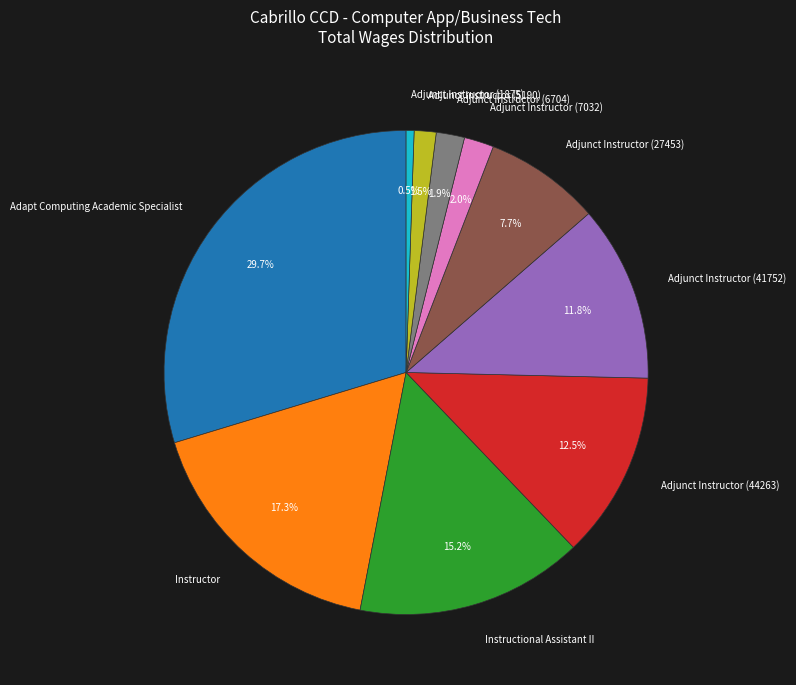

Combined, do Adjunct Instructor (5190) and Adjunct Instructor (44263) account for over 50%?

No